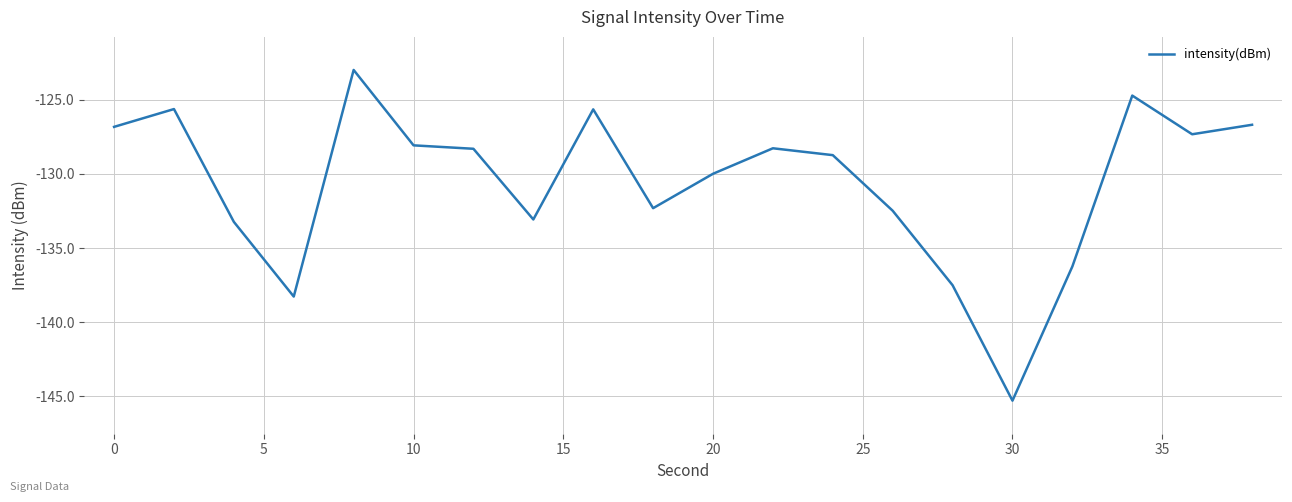

Does the chart have visible grid lines?

Yes